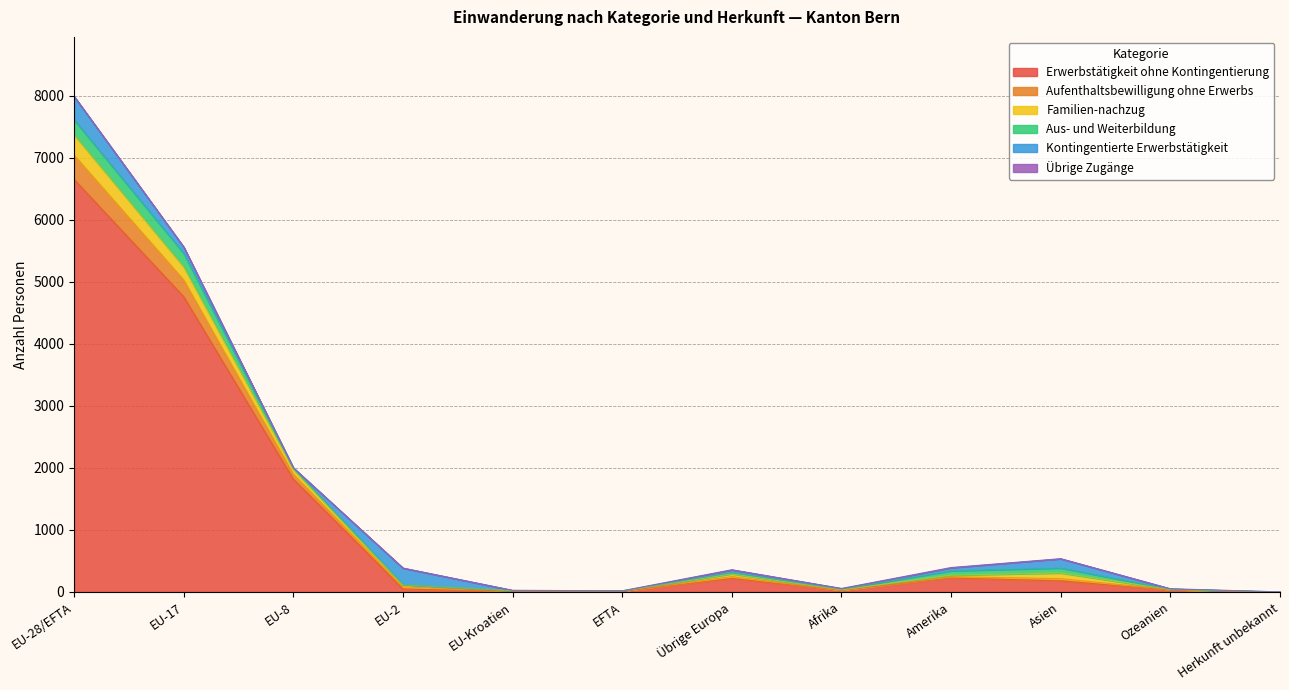

At which category is the sum across all series the highest?

EU-28/EFTA